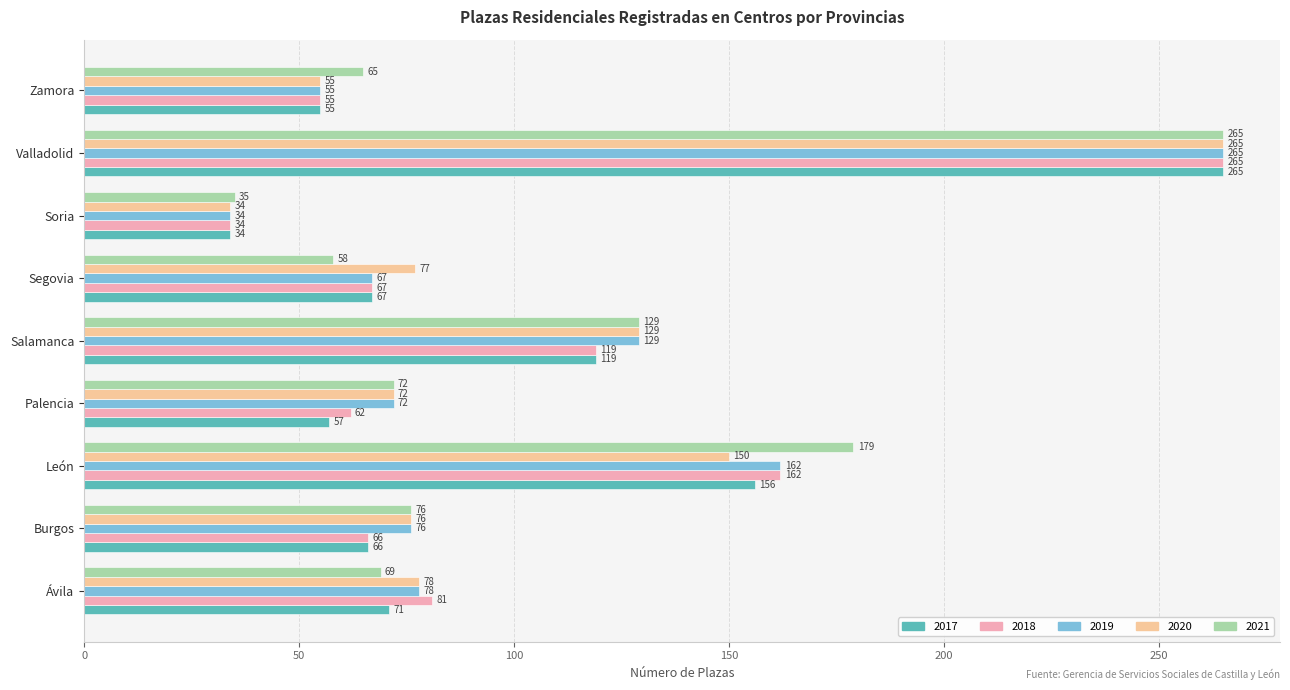

At how many categories does at least one series exceed 244?

1